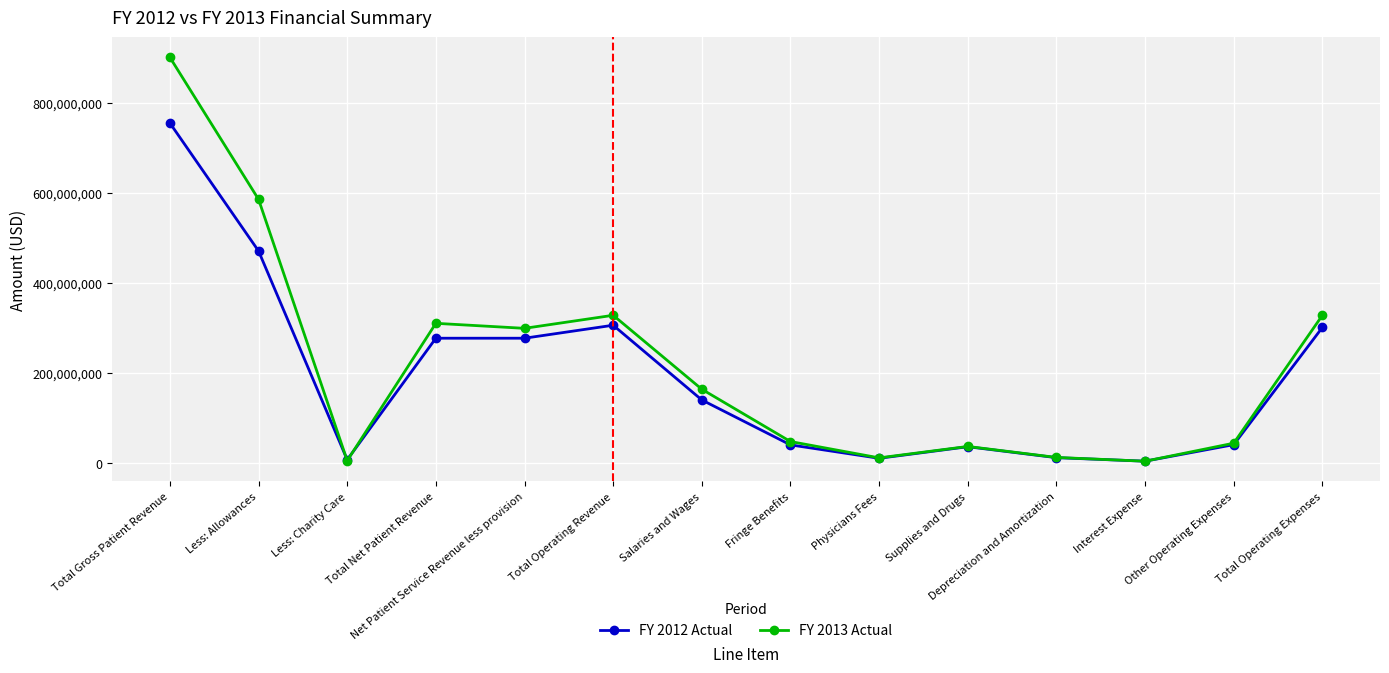

At how many categories does at least one series exceed 336476737?

2